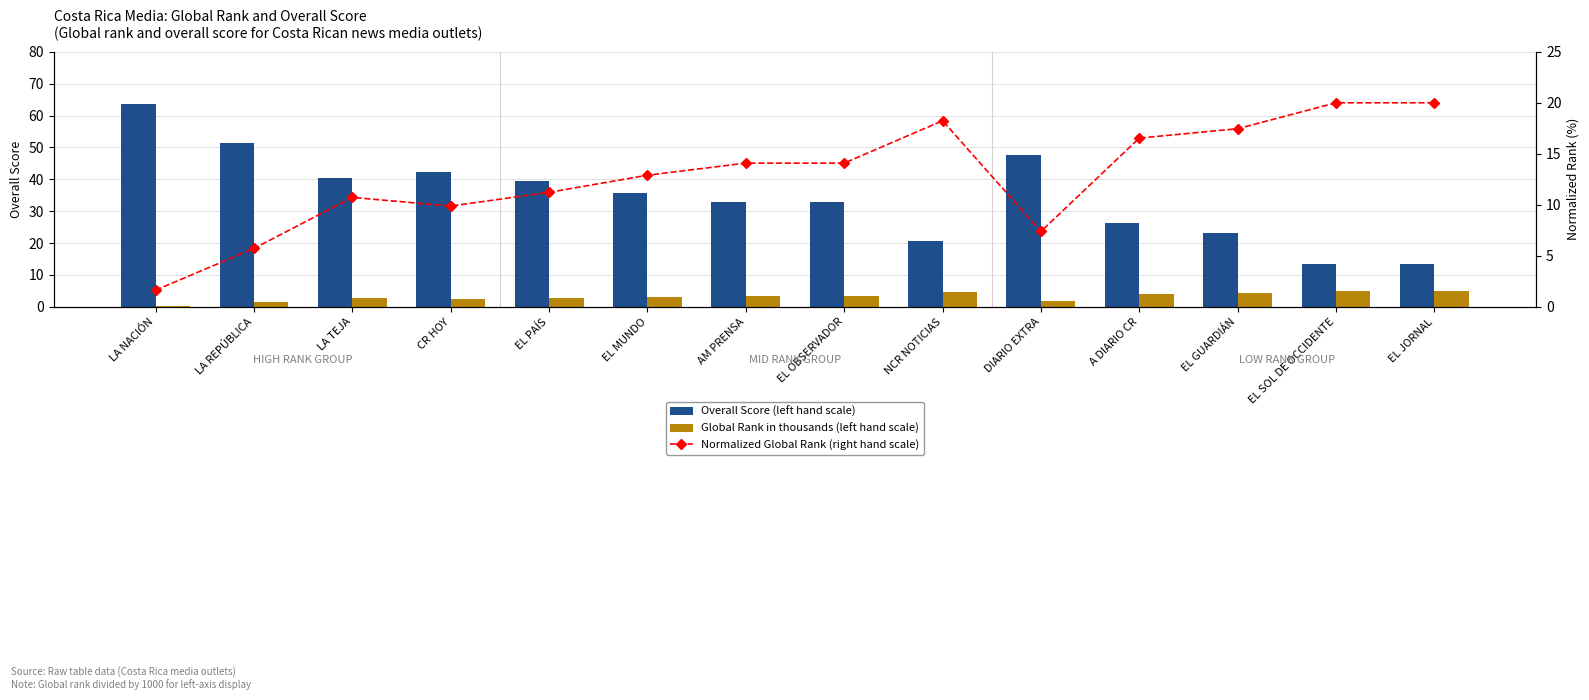

Is the value of Global Rank in thousands (left hand scale) at EL OBSERVADOR greater than the value of Normalized Global Rank (right hand scale) at LA REPÚBLICA?

No